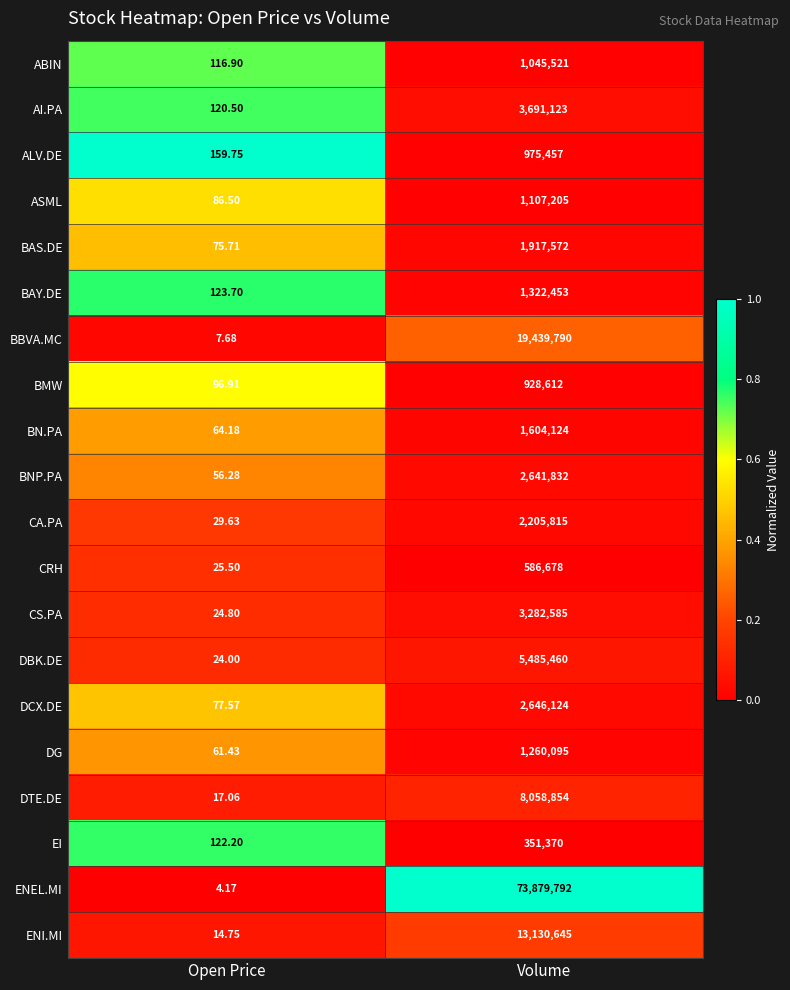

Which label corresponds to the largest value in the chart?

Volume